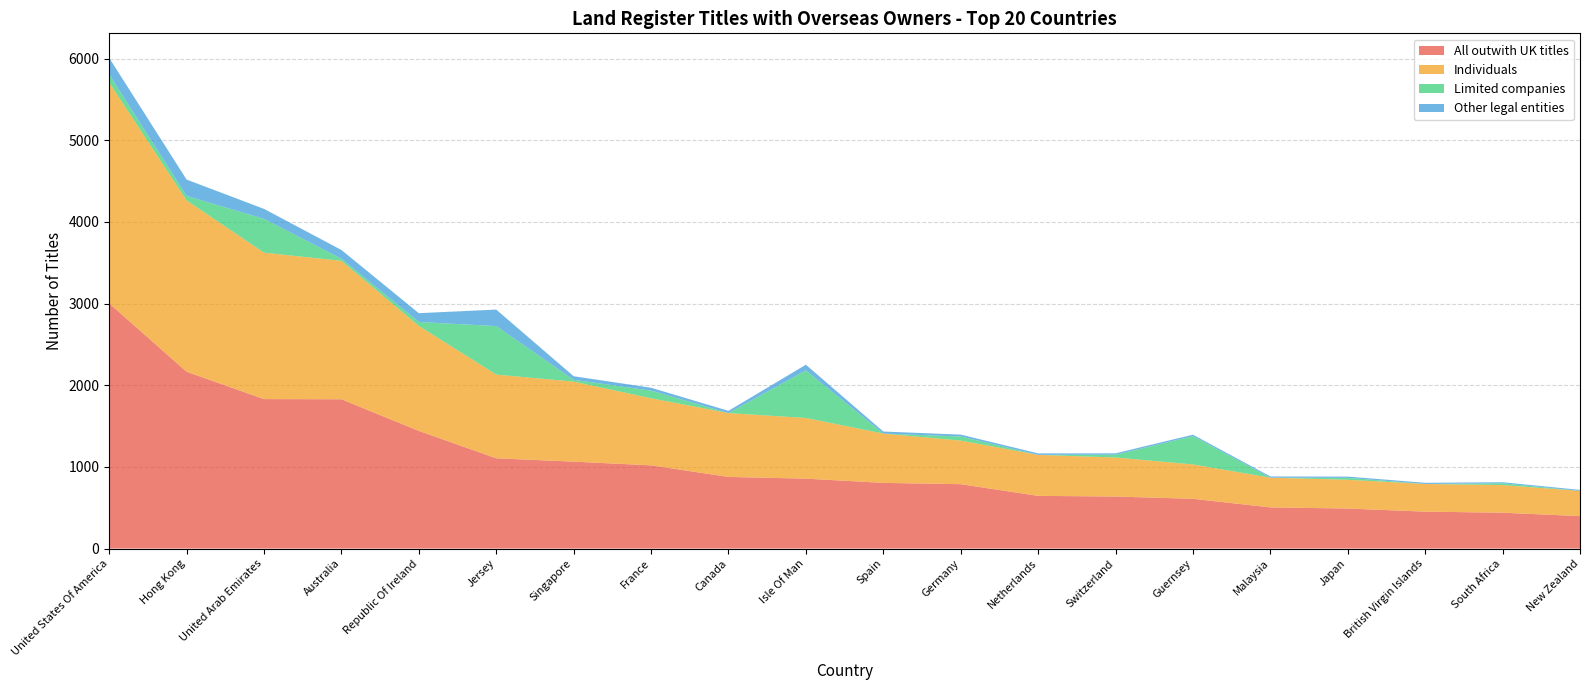

Reading right to left, list all the values displayed in this chart.

All outwith UK titles: 397	439	452	490	504	609	637	645	788	804	856	877	1019	1064	1105	1441	1828	1830	2165	3003
Individuals: 309	338	339	352	364	421	478	502	534	604	743	782	821	980	1025	1285	1695	1793	2098	2703
Limited companies: 0	22	0	24	0	347	34	0	50	0	583	0	94	22	594	48	26	414	55	100
Other legal entities: 12	13	14	15	15	17	17	18	23	25	69	27	35	44	202	108	107	122	200	202